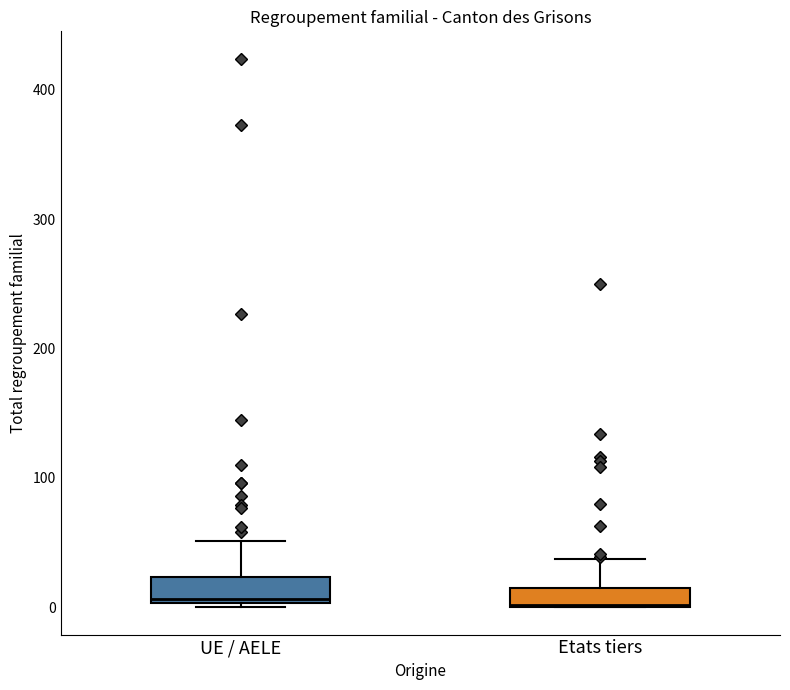

Where does the upper whisker of the box for UE / AELE end on the y-axis? The values are not printed on the chart, so give them approximately, as read against the axis.

50